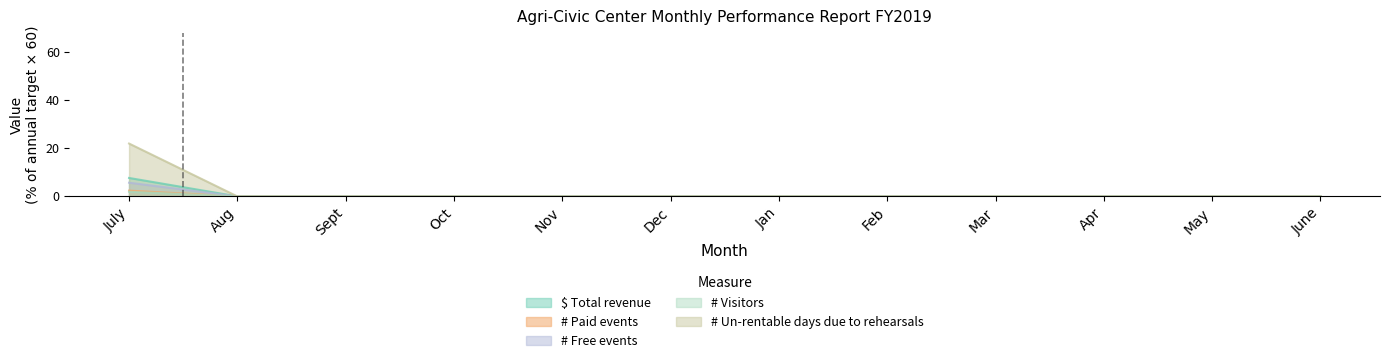

How many distinct data groups are displayed?

5